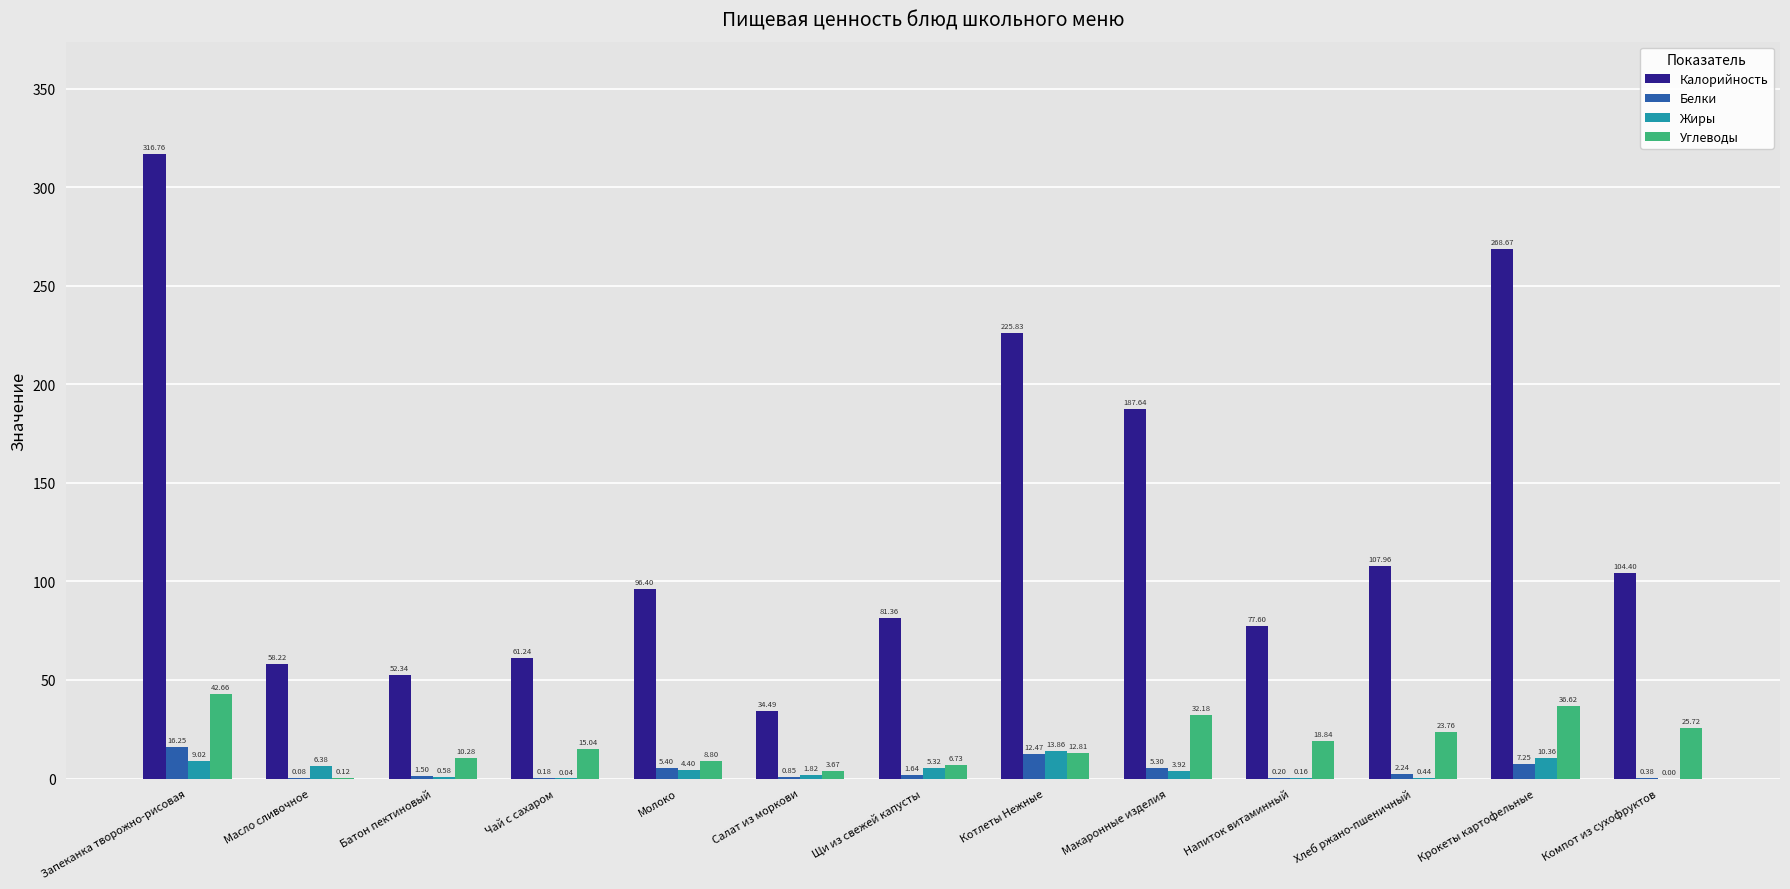

What is the sum of all Калорийность values?

1672.9